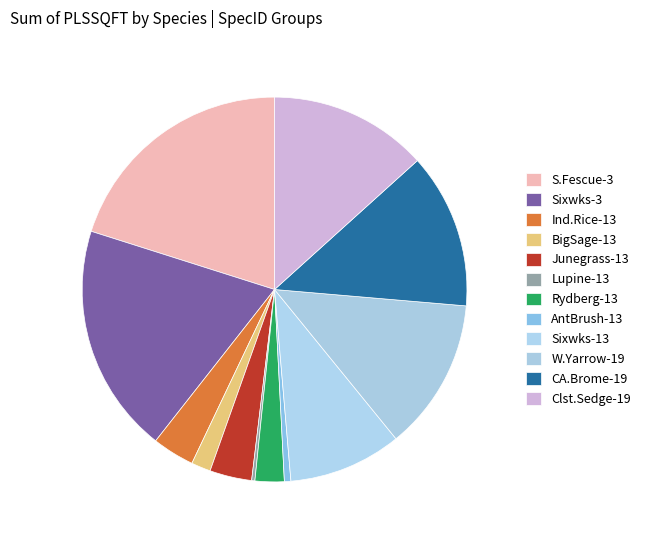

What is the largest slice in the pie chart?

SpecID 3 (Small Fescue)